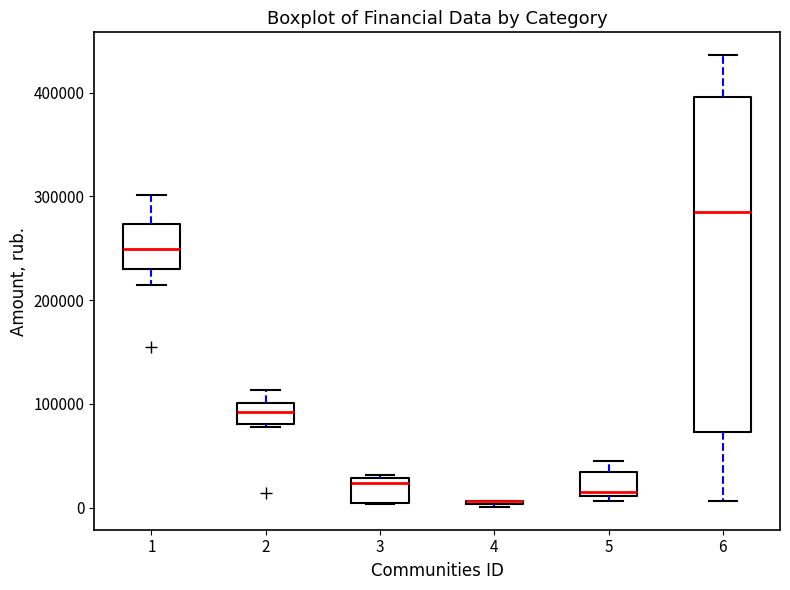

Comparing the boxes themselves (not the whiskers), which one is the tallest?

6